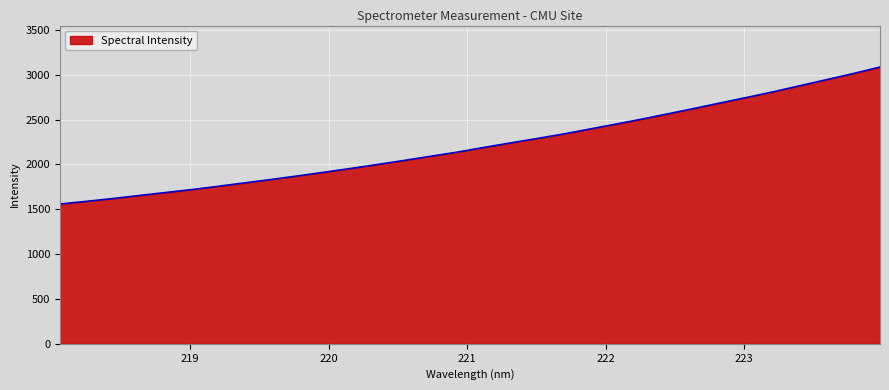

What is the maximum value shown in the chart?

3086.1